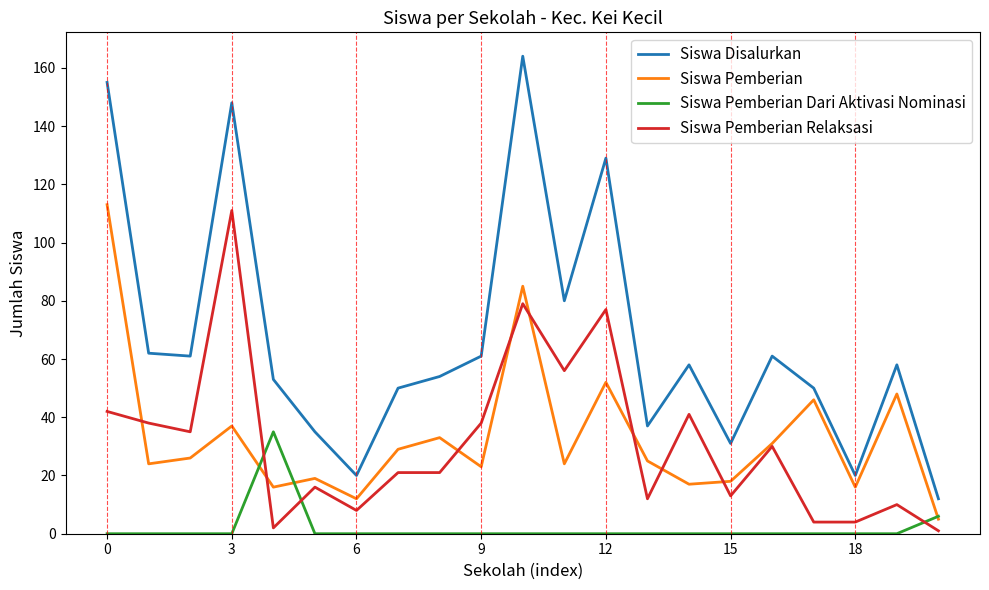

Which series has the largest range (max minus min)?

Siswa Disalurkan